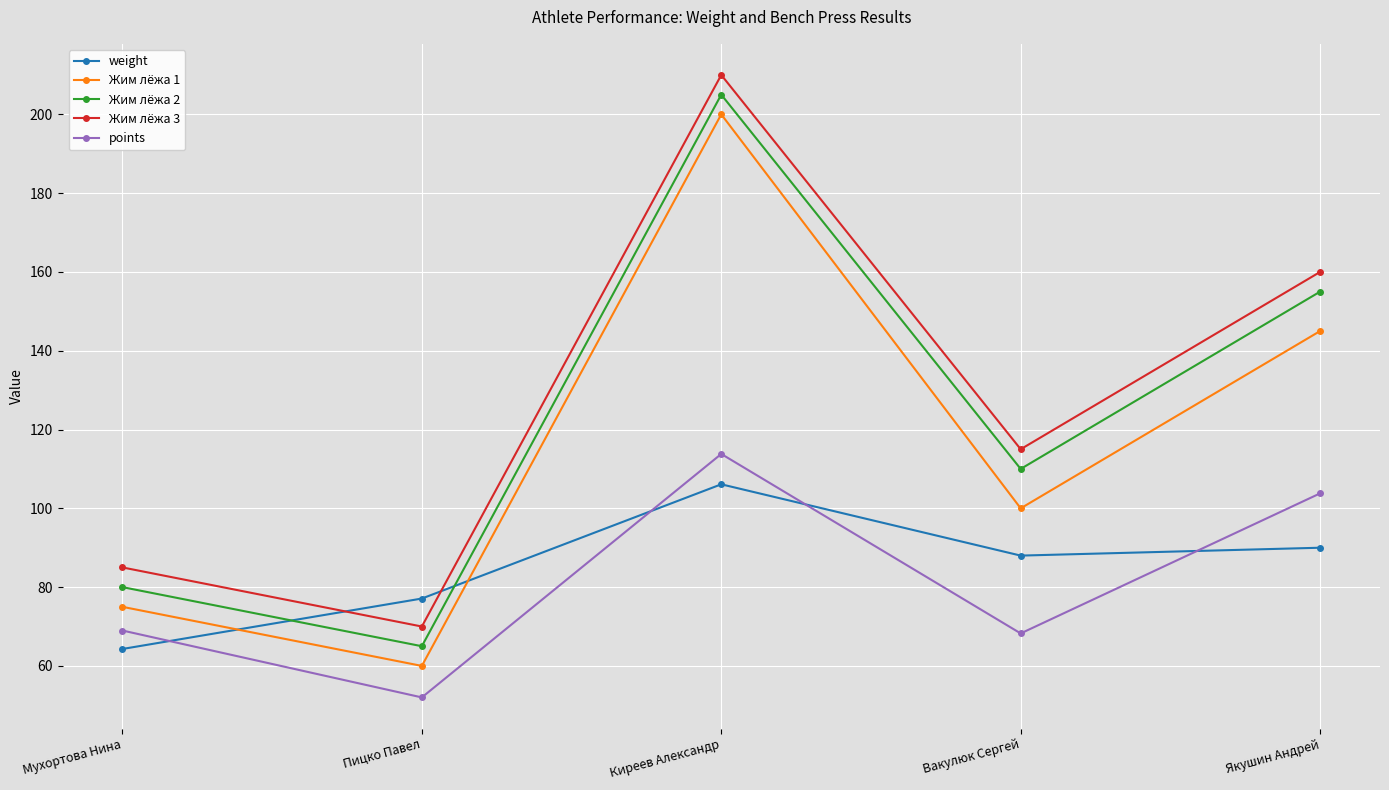

True or false: weight has a value of 132.6 at Вакулюк Сергей.

False